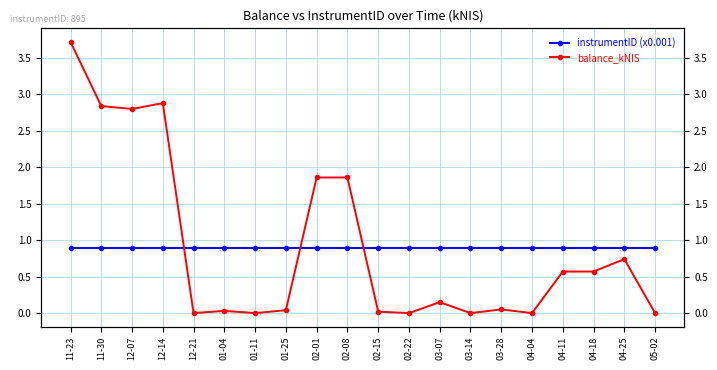

Where is the first local minimum for balance_kNIS?

12-07